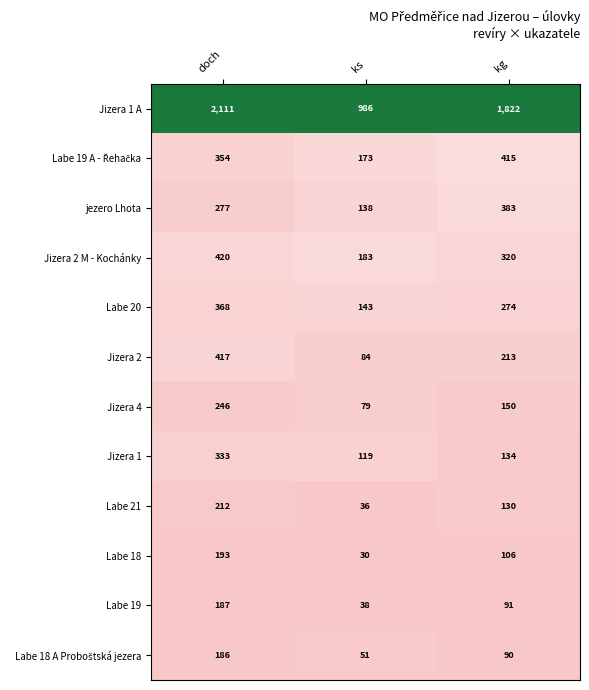

What is the spread (max minus min) of values at kg?

1732